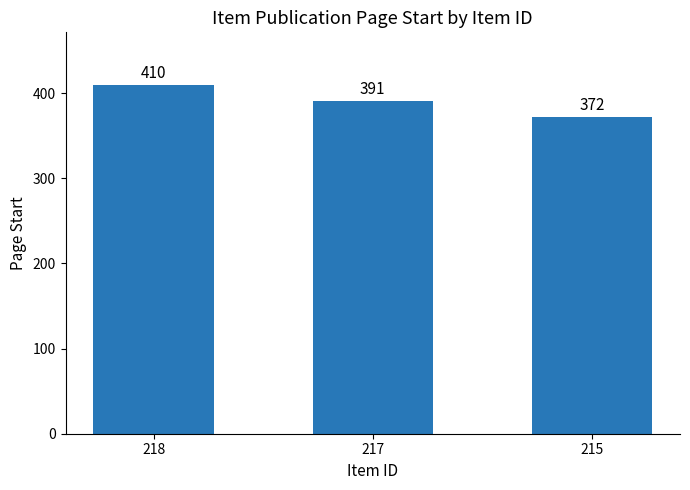

At which label does the data first exceed 391?

218